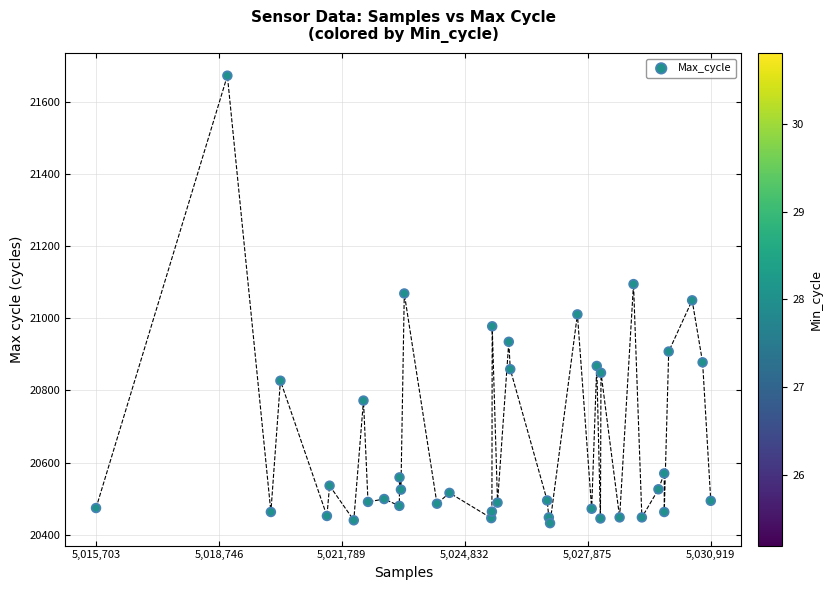

What is the range of Y values (max minus min)?

1241